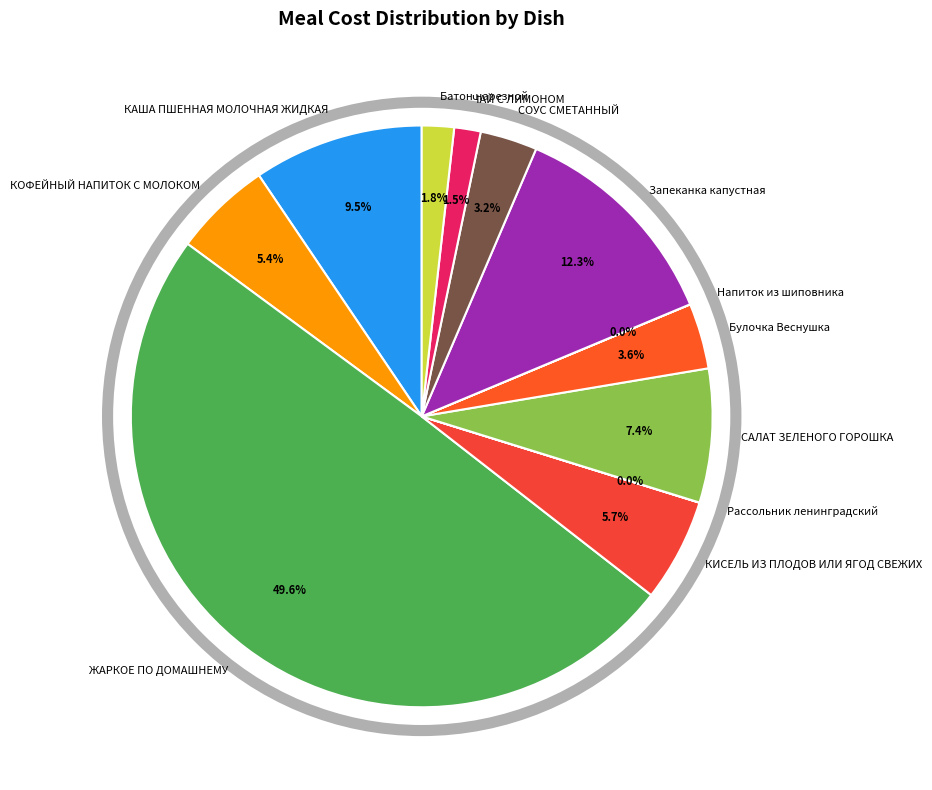

Does САЛАТ ЗЕЛЕНОГО ГОРОШКА represent more than half of the total?

No